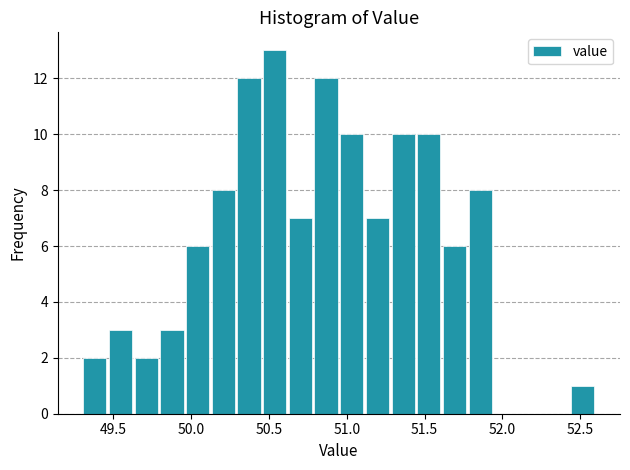

Read against the x-axis, roughly where is the centre of the tallest bar?

50.55